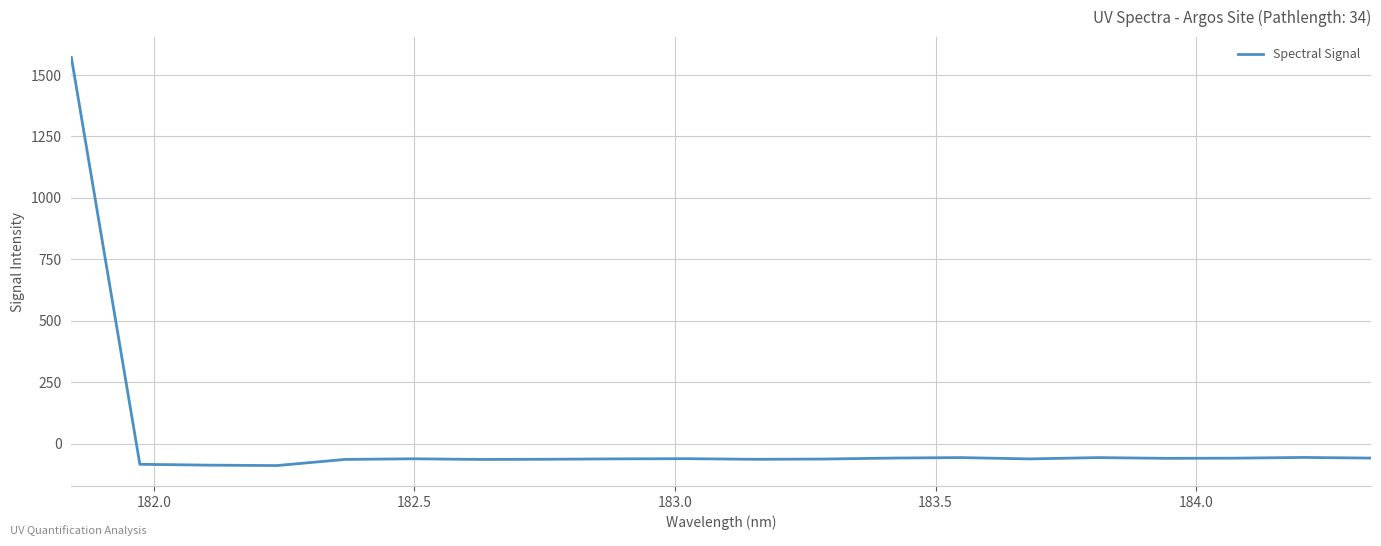

What is the difference between the maximum and minimum values?

1659.1